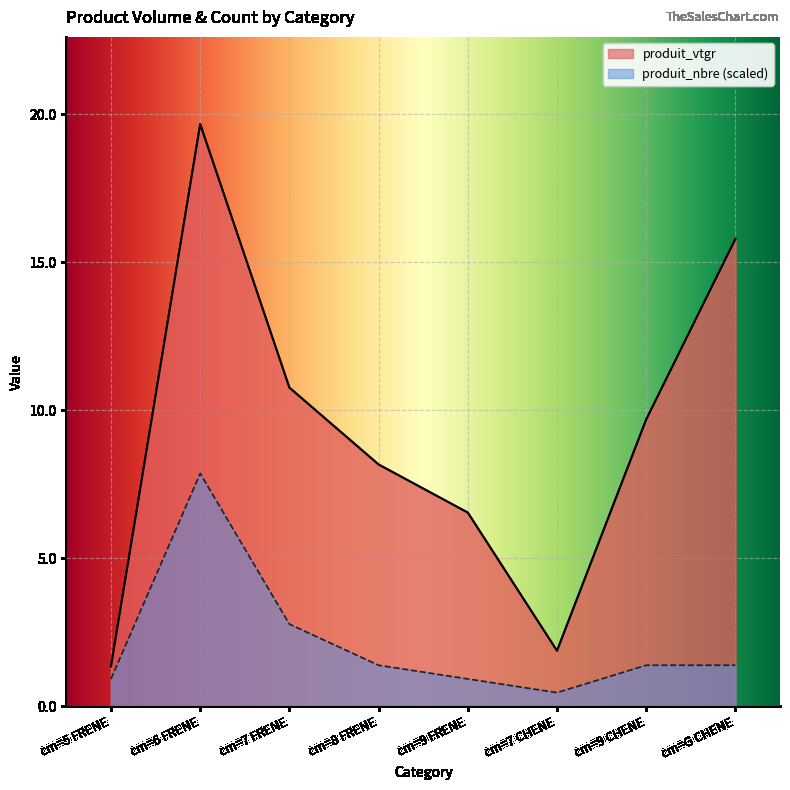

True or false: produit_vtgr has a value of 6.3 at cm=6 FRENE.

False